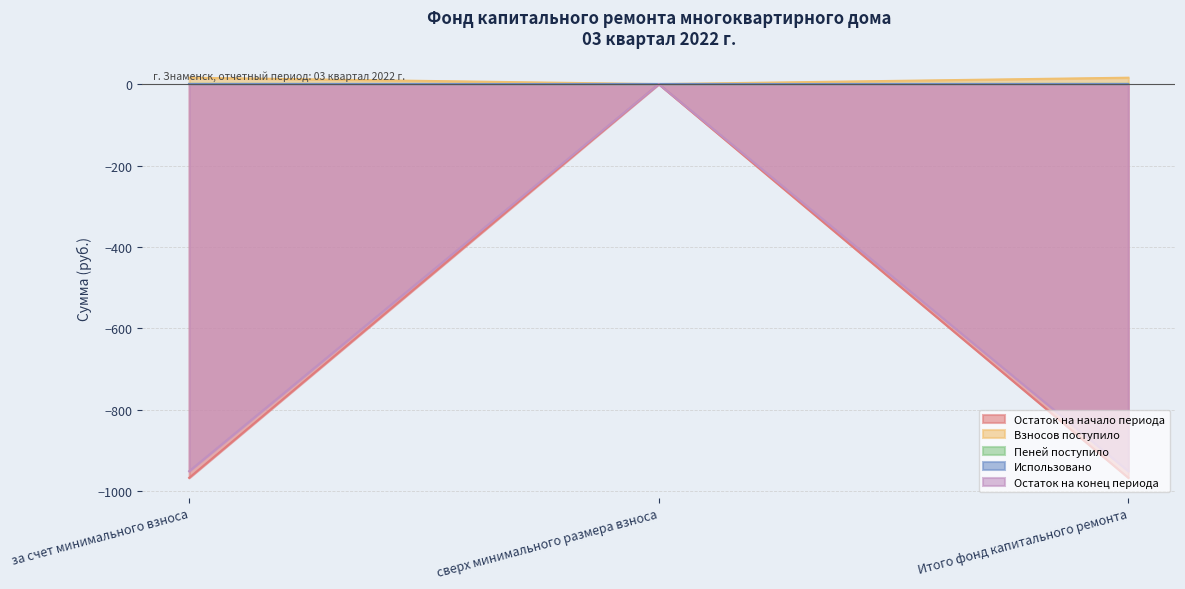

How many values in Остаток на конец периода are below zero?

2